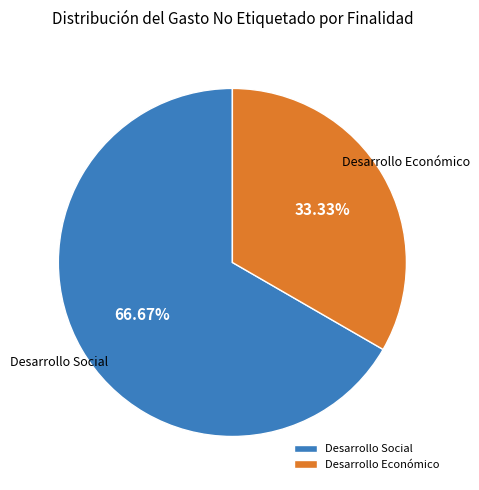

Combined, do Desarrollo Social and Desarrollo Económico account for over 50%?

Yes